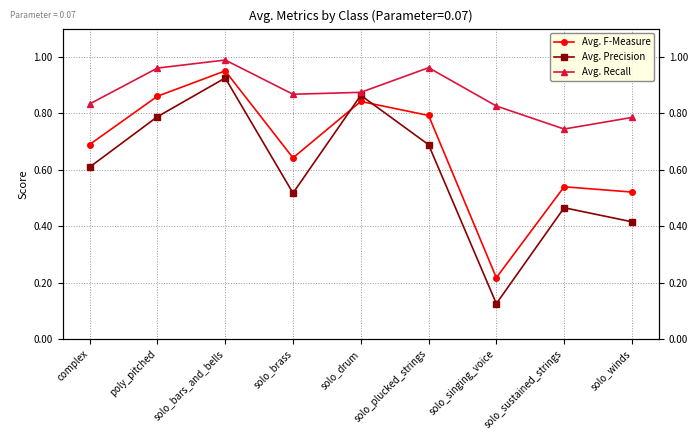

Between solo_drum and solo_plucked_strings, which series saw the biggest shift?

Avg. Precision